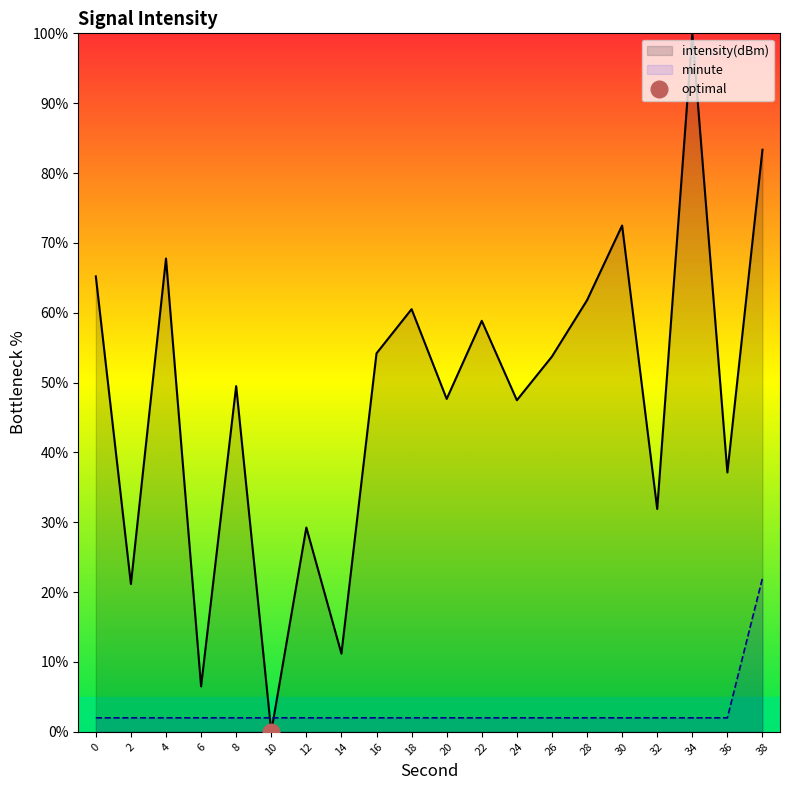

Reading left to right, extract all data points from this chart.

minute: 2.0	2.0	2.0	2.0	2.0	2.0	2.0	2.0	2.0	2.0	2.0	2.0	2.0	2.0	2.0	2.0	2.0	2.0	2.0	22.0
intensity: 65.2	21.1	67.8	6.5	49.5	0.0	29.2	11.2	54.2	60.5	47.7	58.8	47.5	53.7	61.8	72.5	31.9	100.0	37.1	83.3